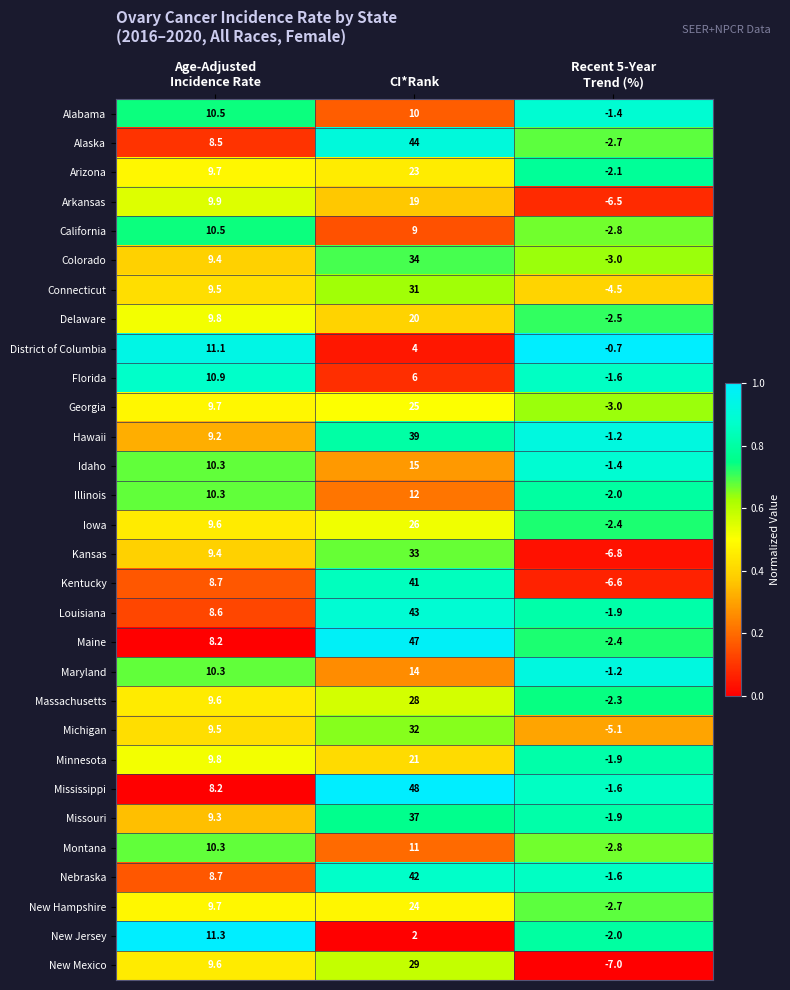

At which category does the chart reach its peak across all series?

CI*Rank